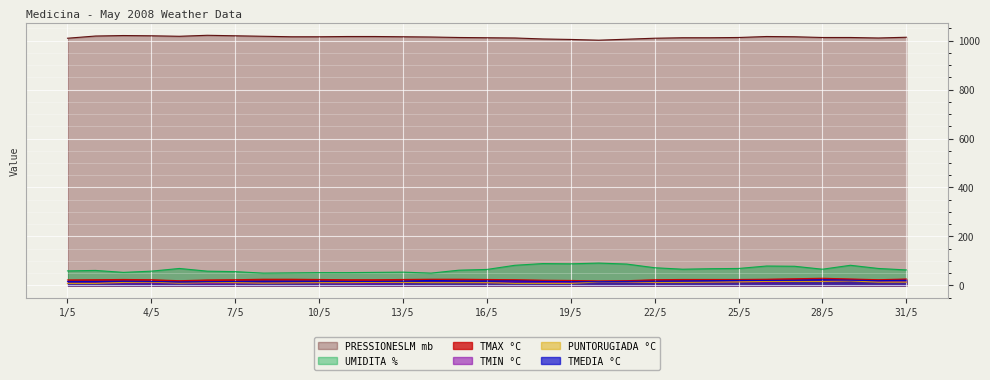

True or false: TMEDIA °C has a value of 15 at 19/5.

True